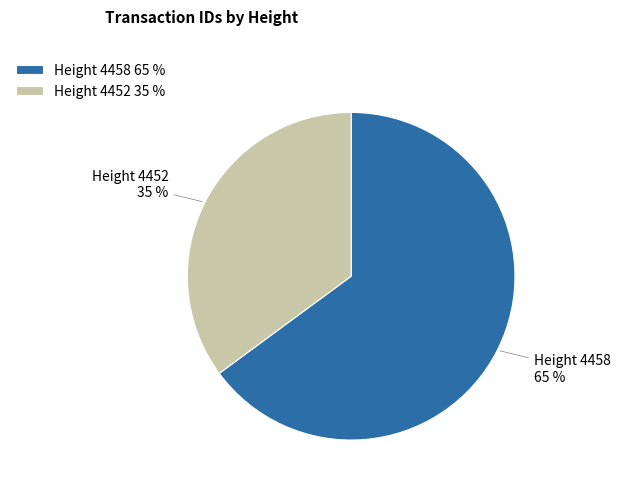

What percentage is the Height 4452 35 % slice, to the nearest percent?

35%